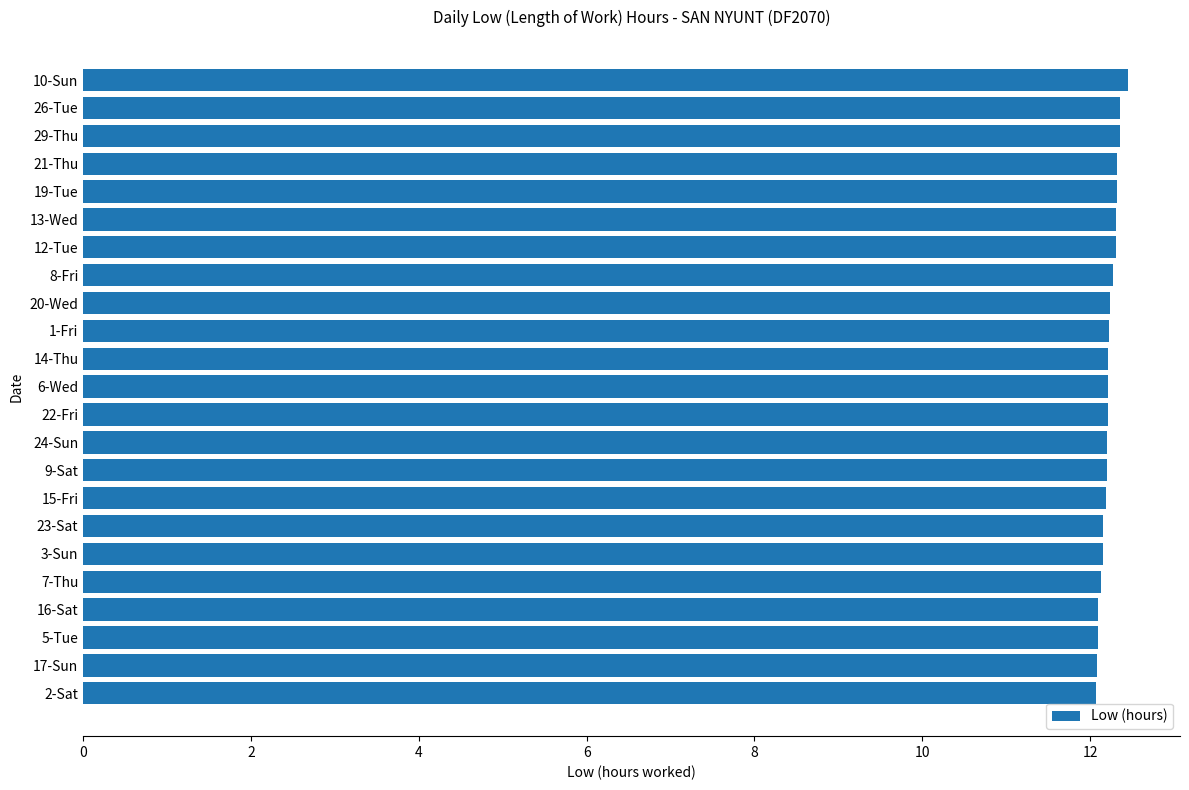

Is it true that the value at 5-Tue is 12.1?

True